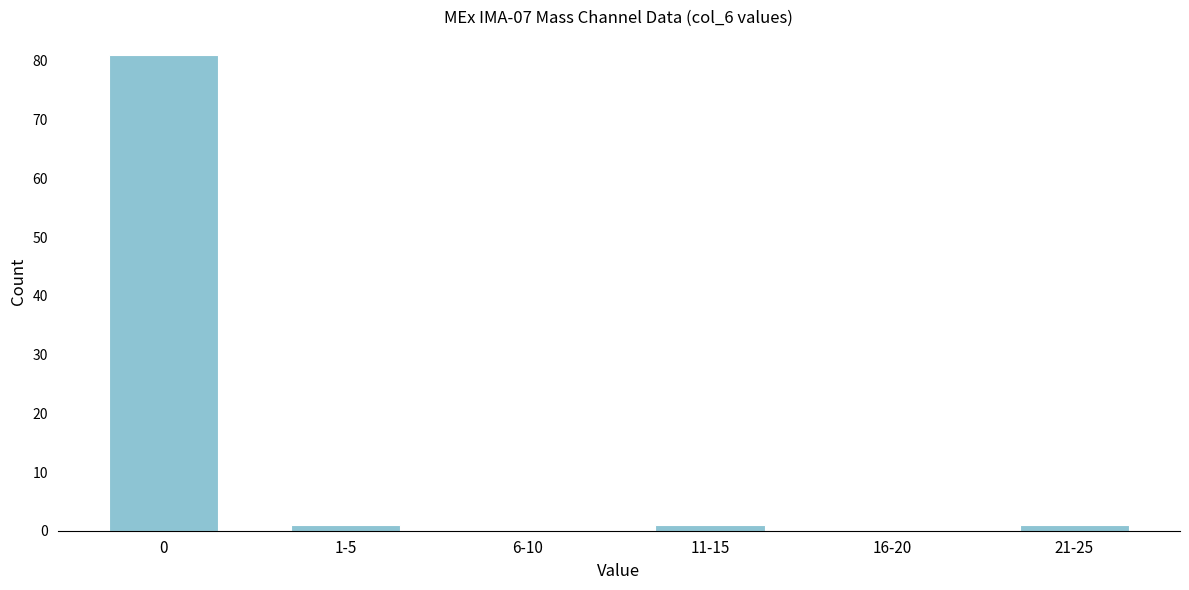

What is the greatest value displayed?

81